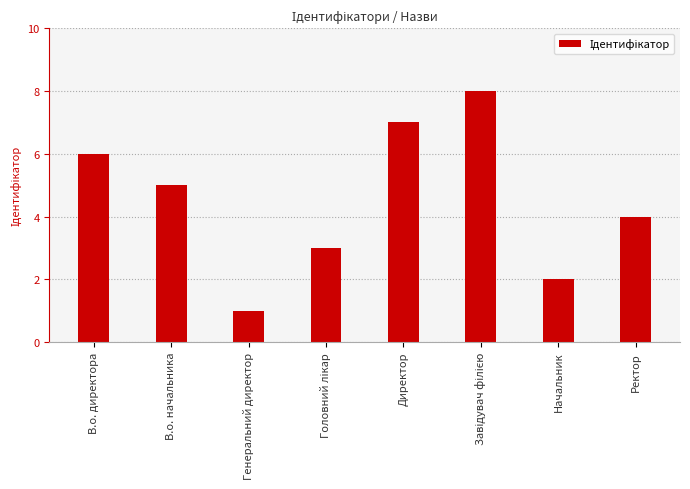

The value at Начальник is 2. True or false?

True